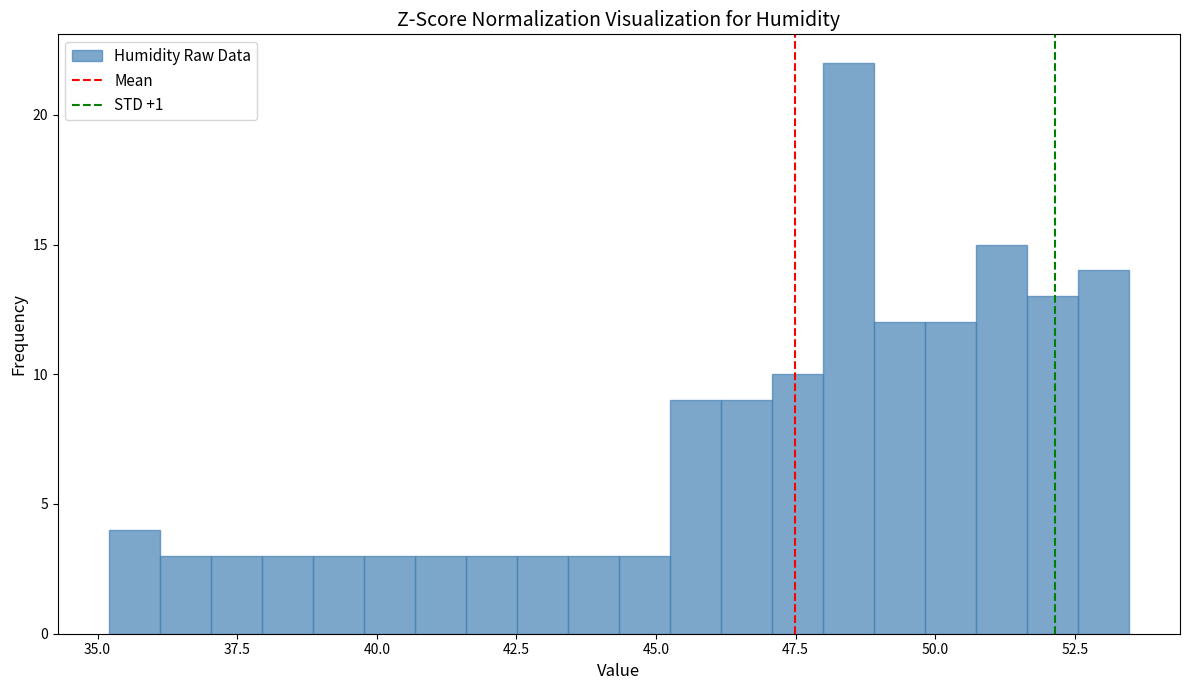

Read against the x-axis, roughly where is the centre of the tallest bar?

48.5